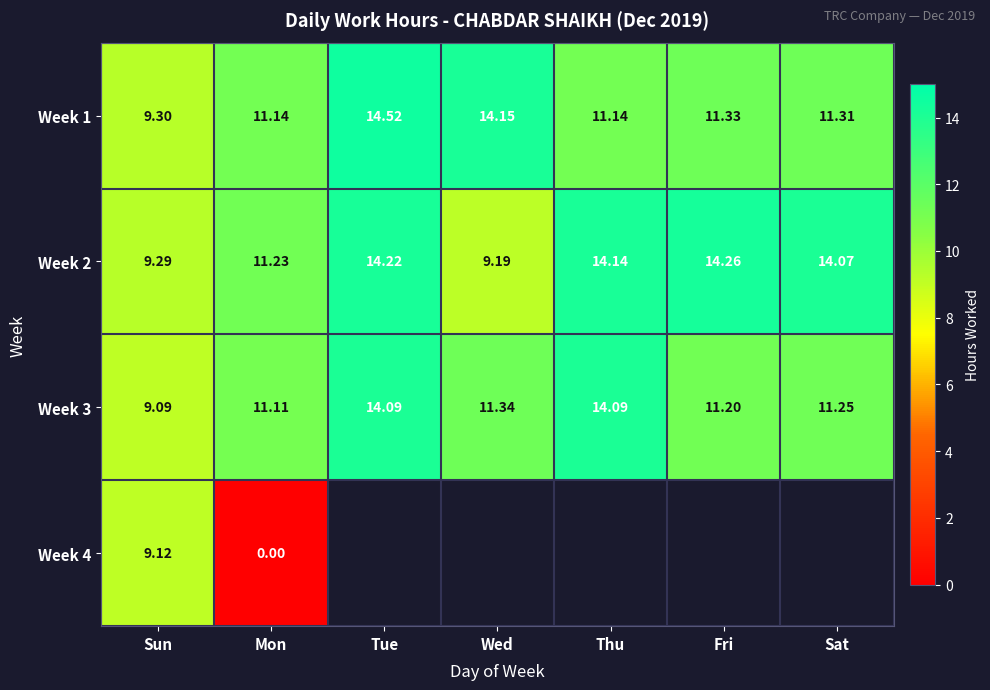

What is the maximum value shown in the chart?

14.5